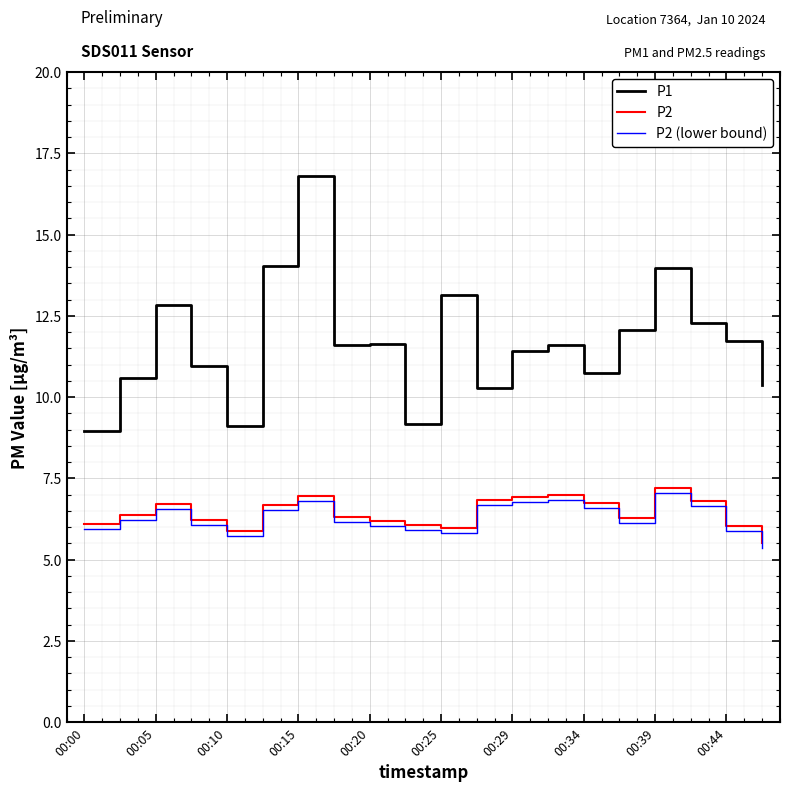

Which series has the largest total across all categories?

P1